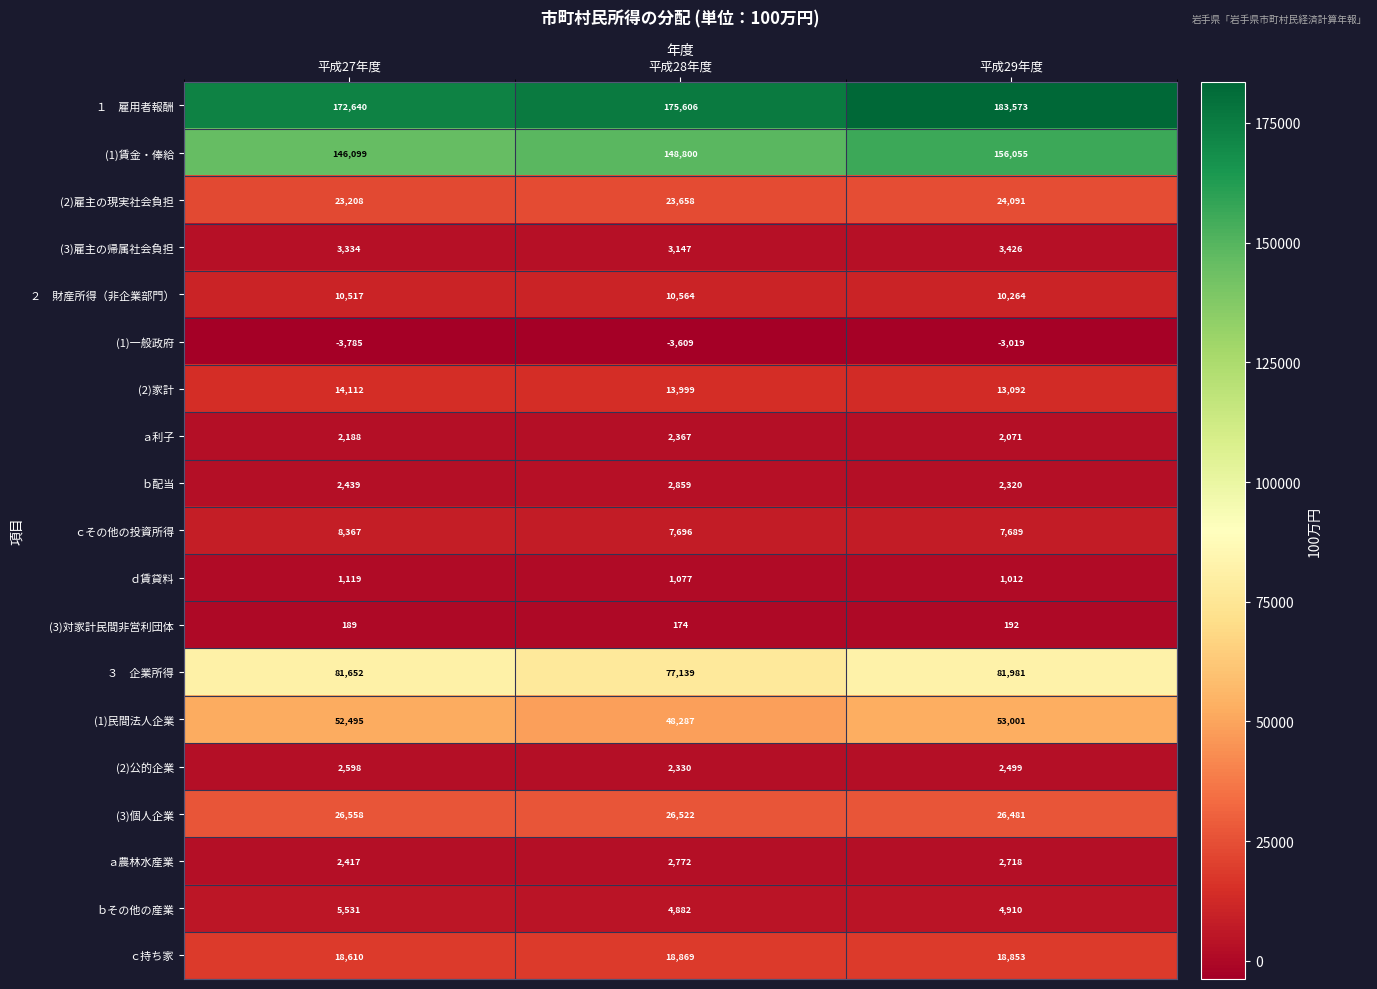

True or false: ａ農林水産業 has a value of 4524 at 平成28年度.

False